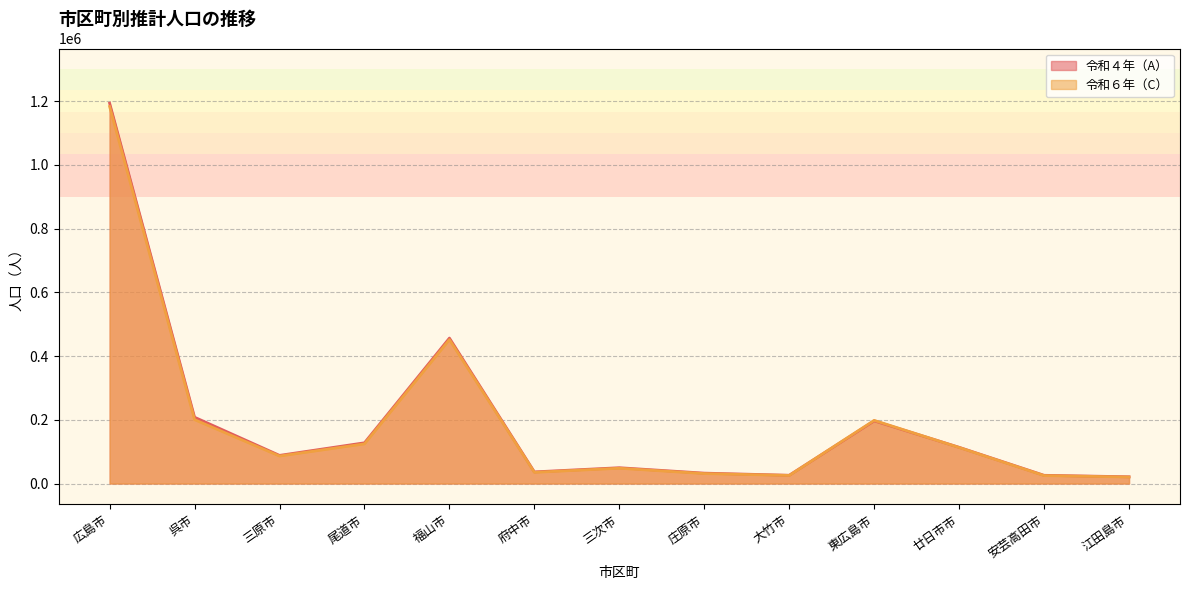

What is the label of the 5th point from the left?

福山市